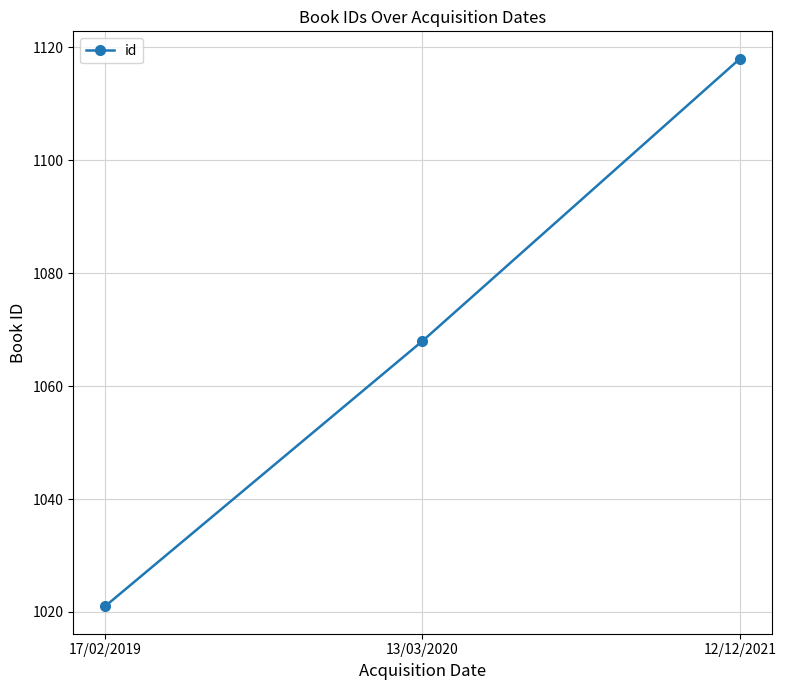

What value does the data have at 13/03/2020, to the nearest 5?

1070